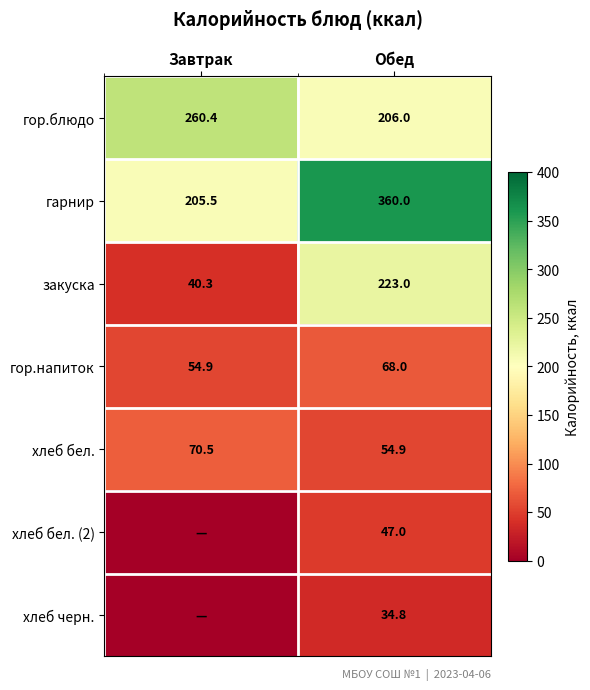

What is the sum of the хлеб бел. values at Завтрак and Обед?

125.4